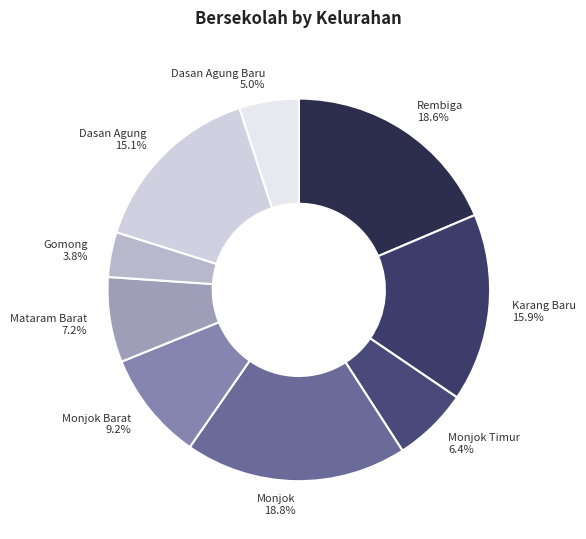

Between Monjok Barat and Monjok, which is larger?

Monjok